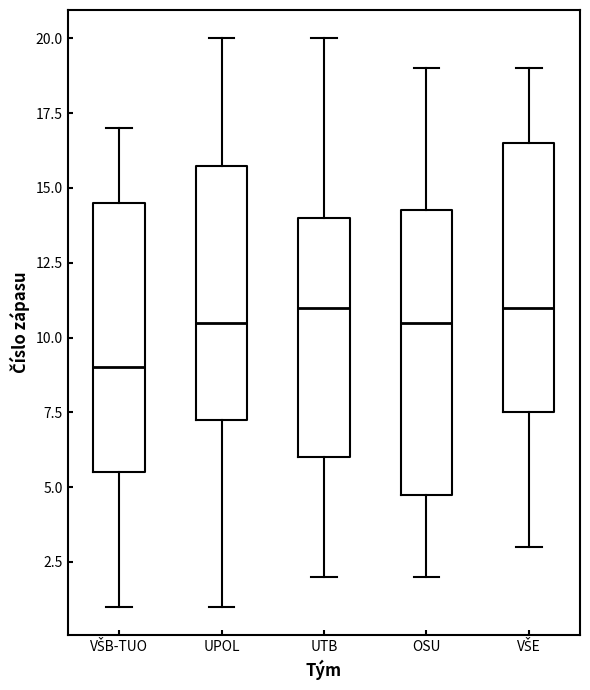

Which box has the lowest median line?

VŠB-TUO